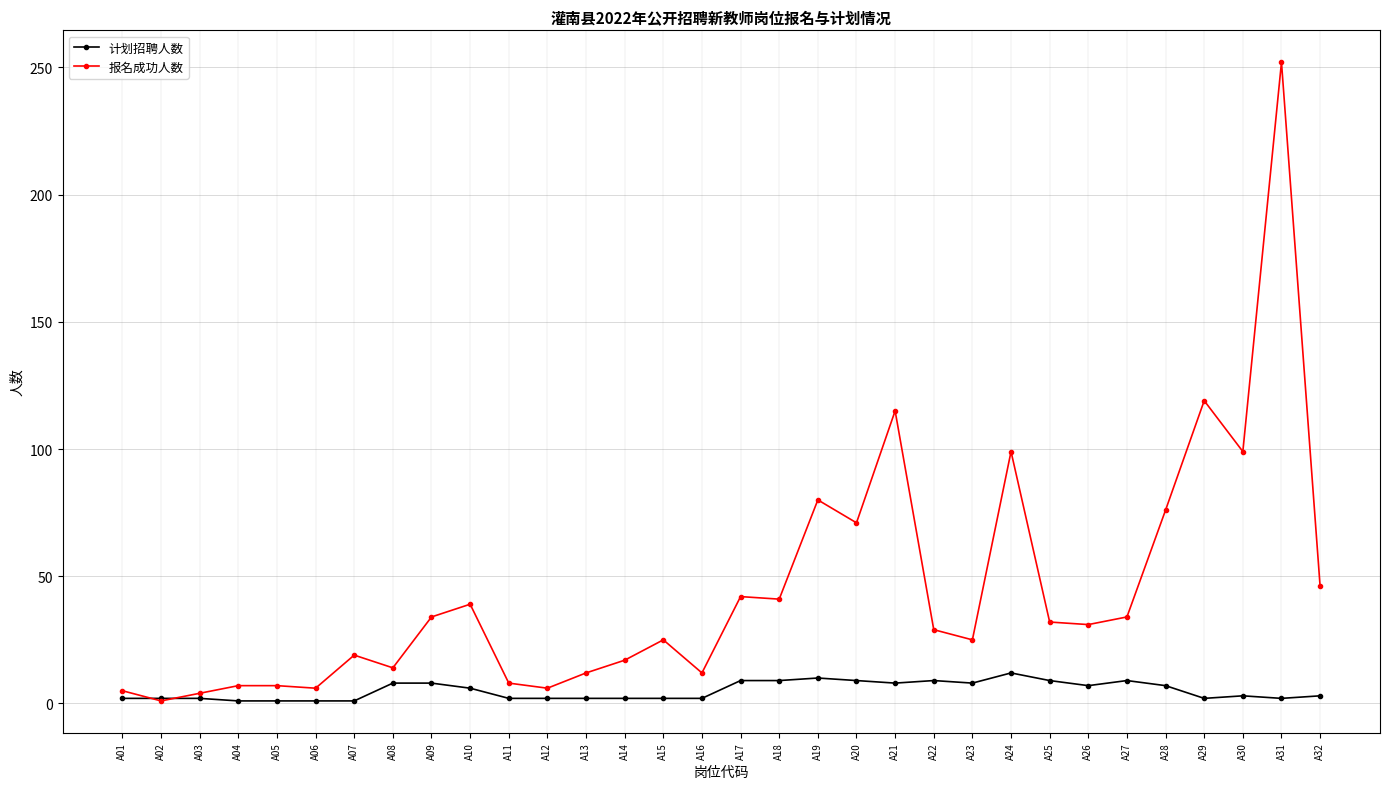

What is the spread (max minus min) of values at A02?

1